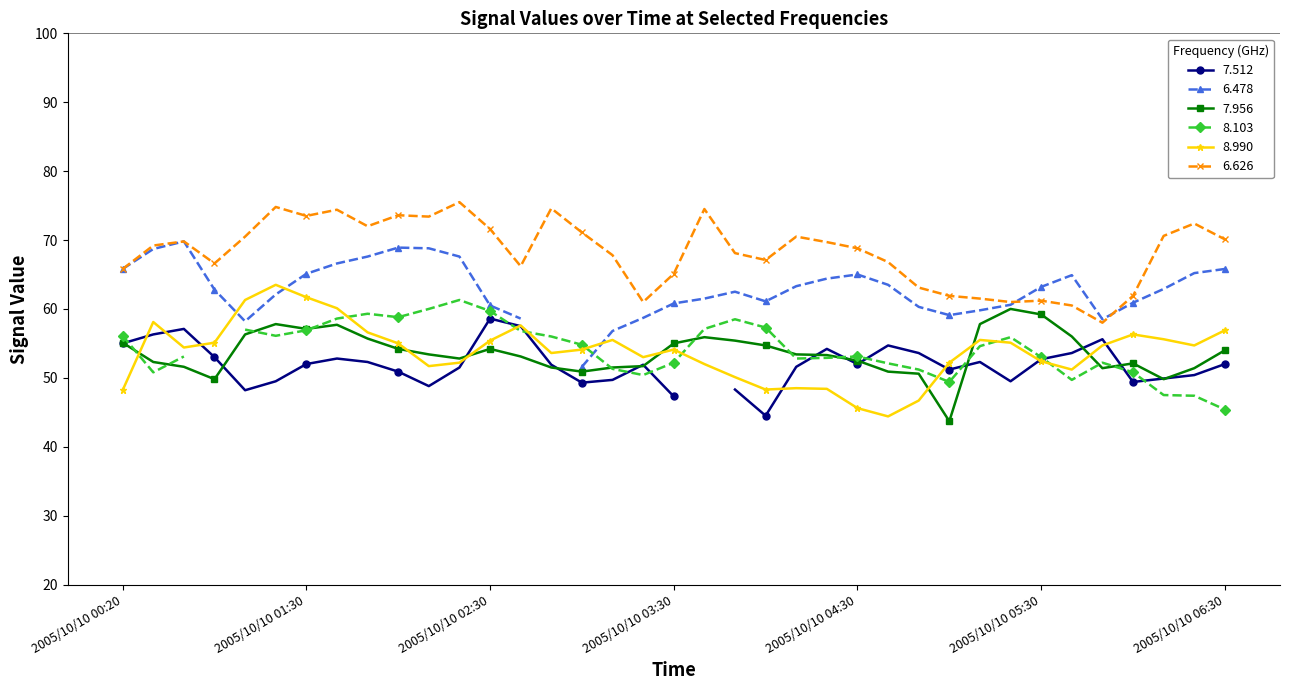

Does the chart have visible grid lines?

No